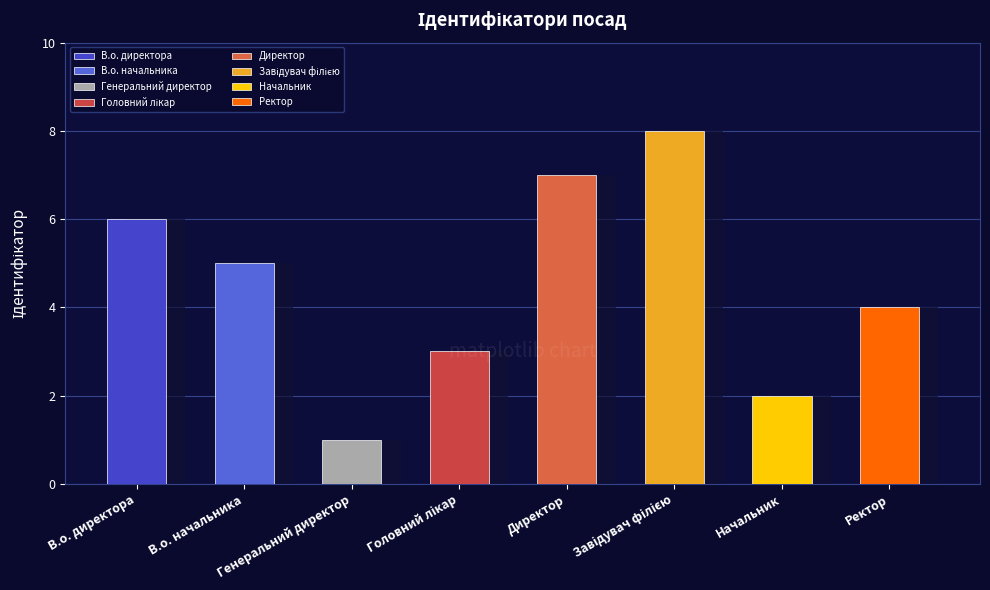

The value at Генеральний директор is 1. True or false?

True